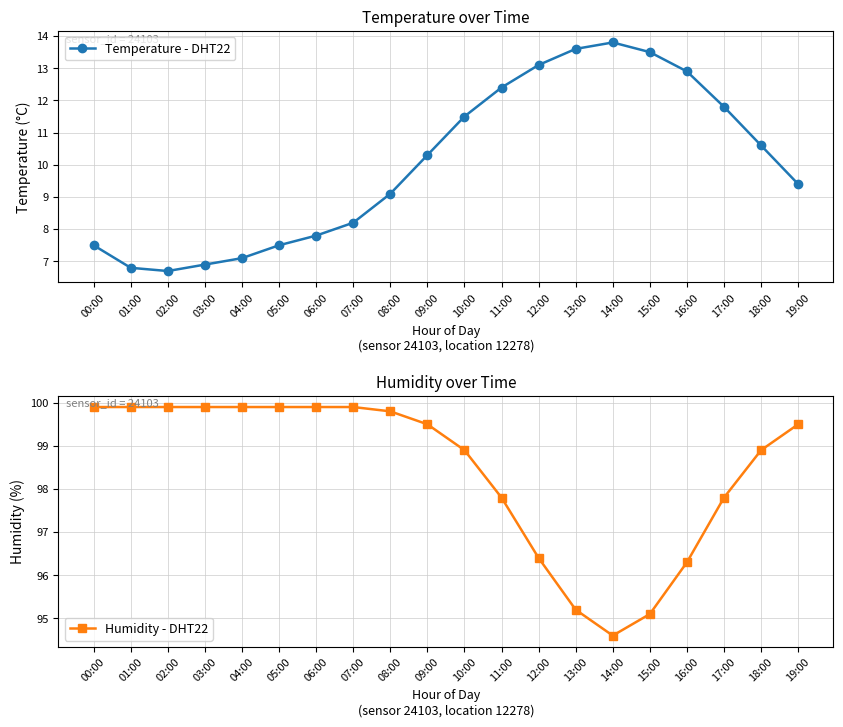

What is the sum of all Temperature - DHT22 values?

200.5